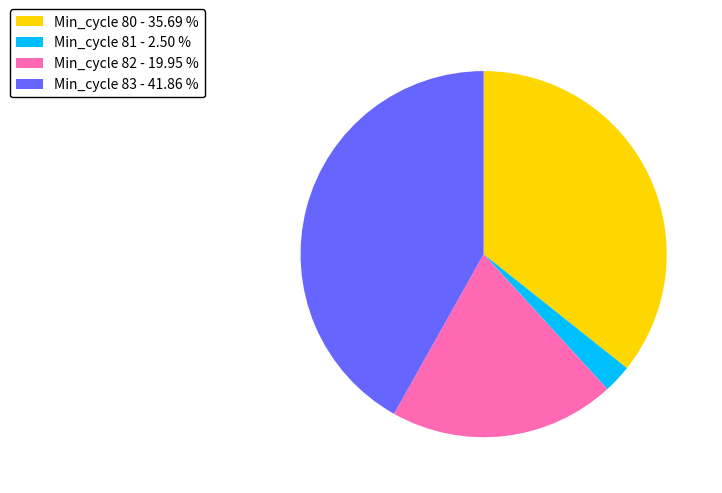

What is the ratio of the value at Min_cycle 83 - 41.86 % to the value at Min_cycle 81 - 2.50 %?

16.8